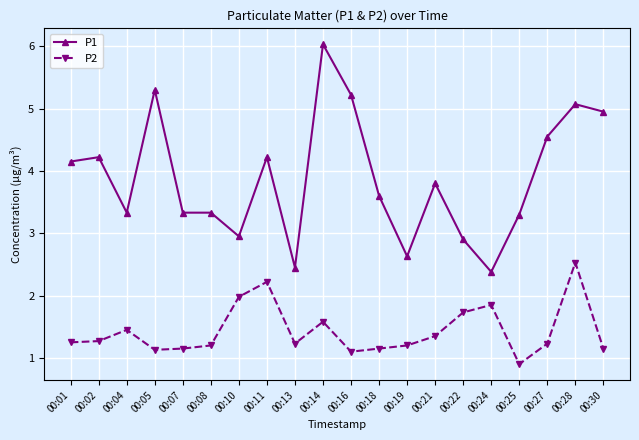

The value of P1 at 00:05 is 5.3. True or false?

True